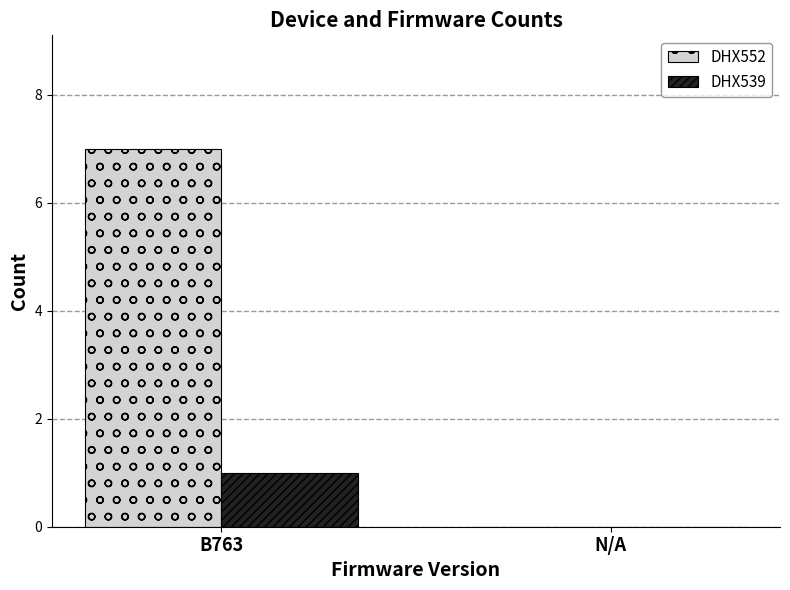

Reading right to left, extract all data points from this chart.

DHX552: 0	7
DHX539: 0	1